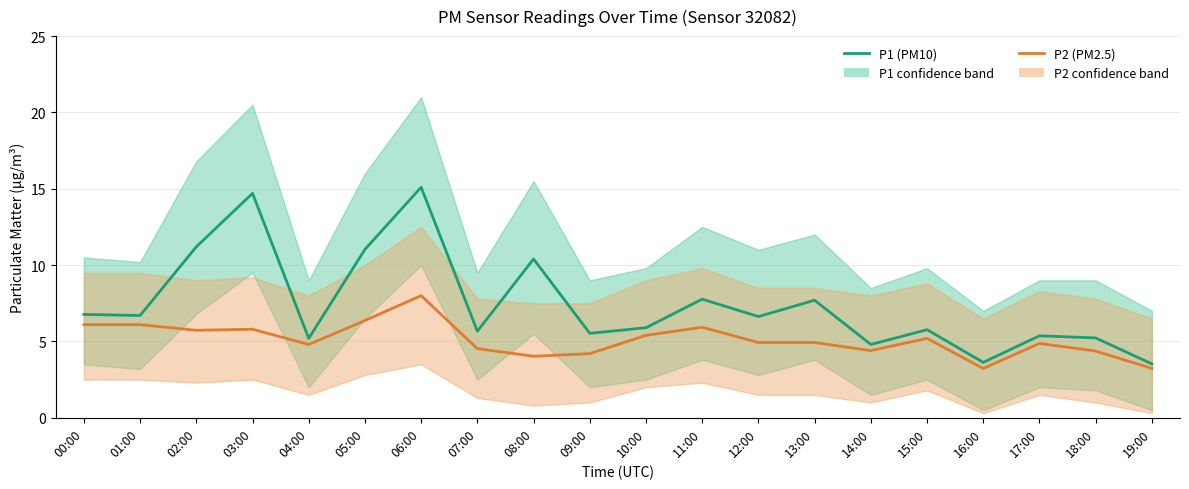

Does the chart display data point markers on the line(s)?

No